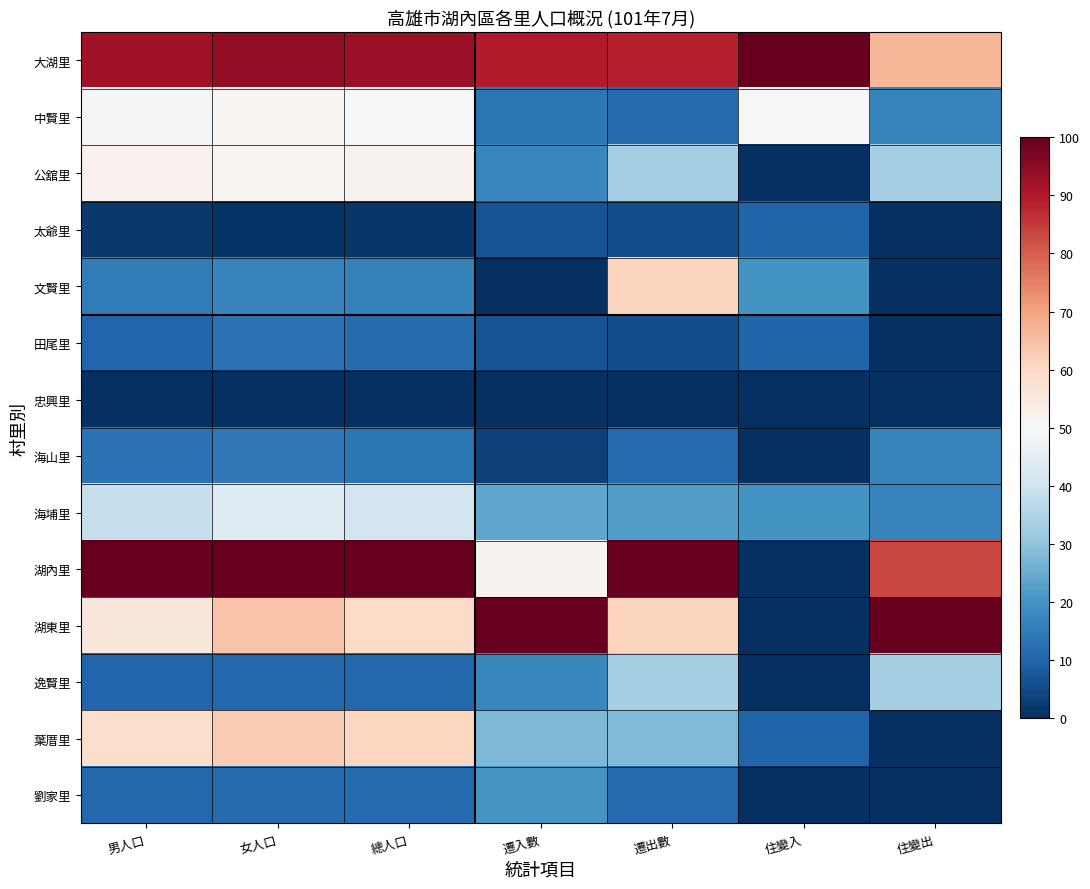

Which series has the largest total across all categories?

大湖里